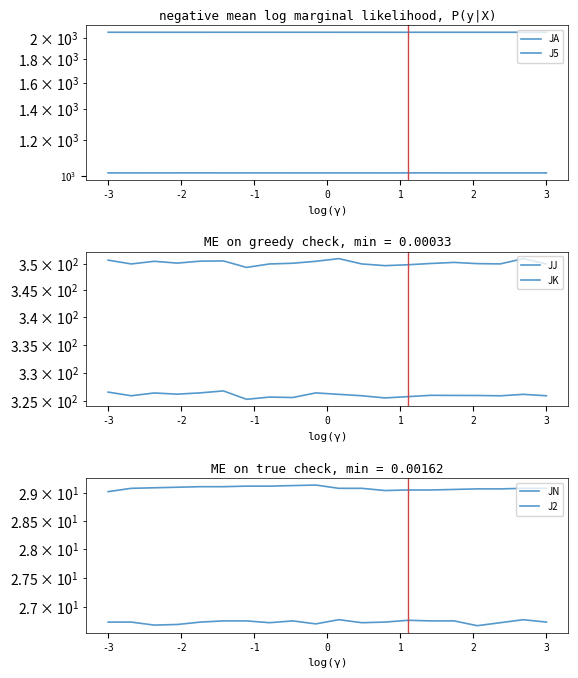

What is the lowest value of the J5 series?

1015.9